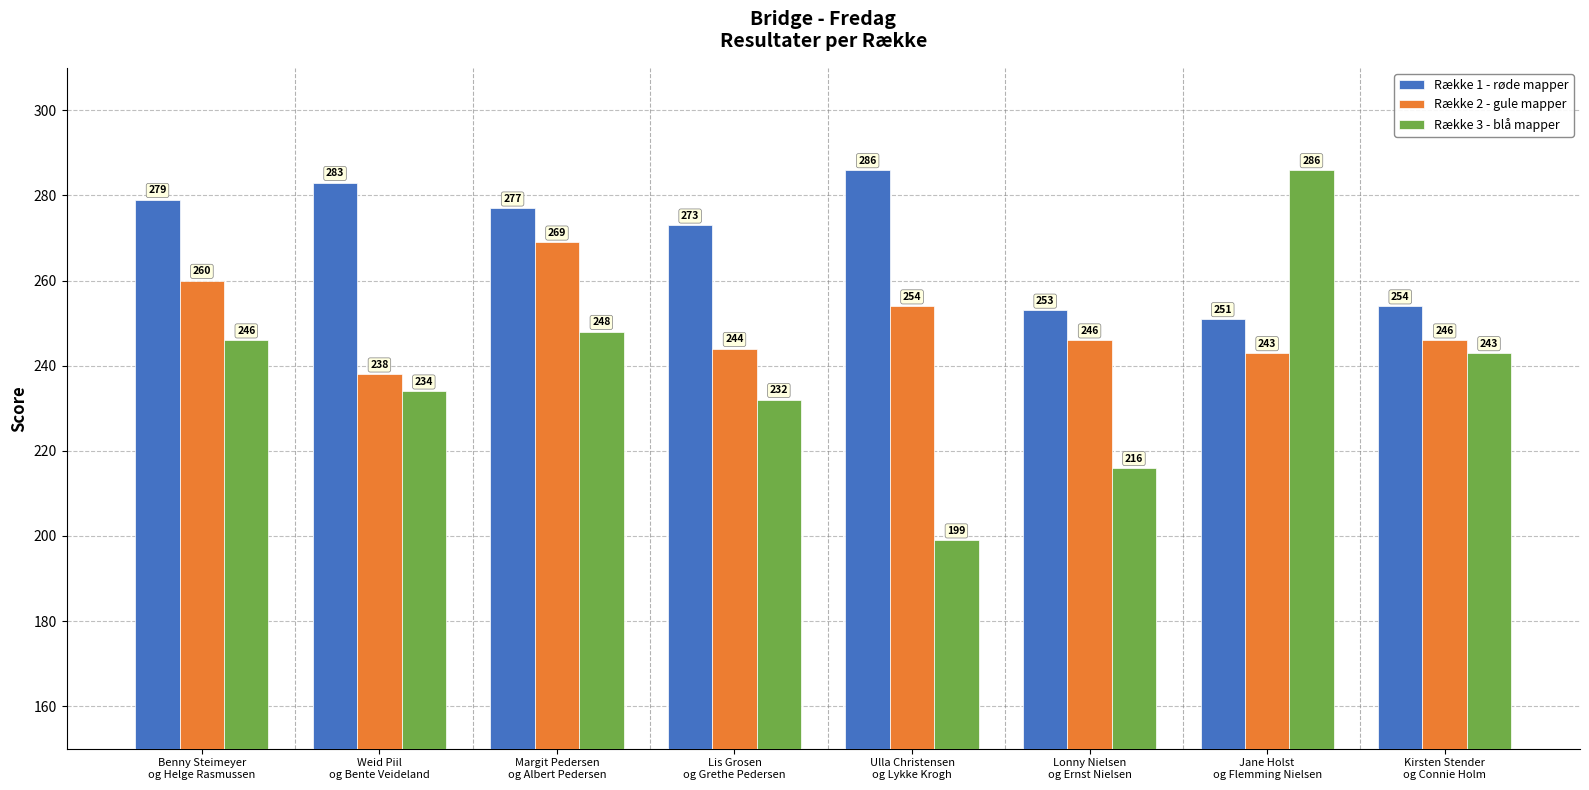

Which series has the largest total across all categories?

Række 1 - røde mapper